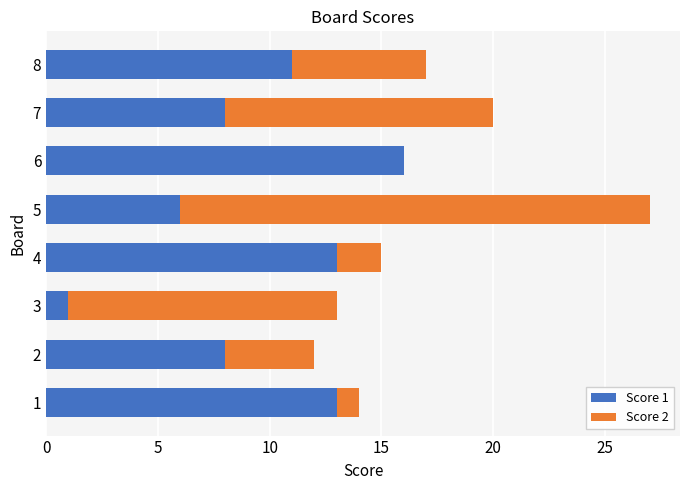

What is the total value across all series at 7?

20